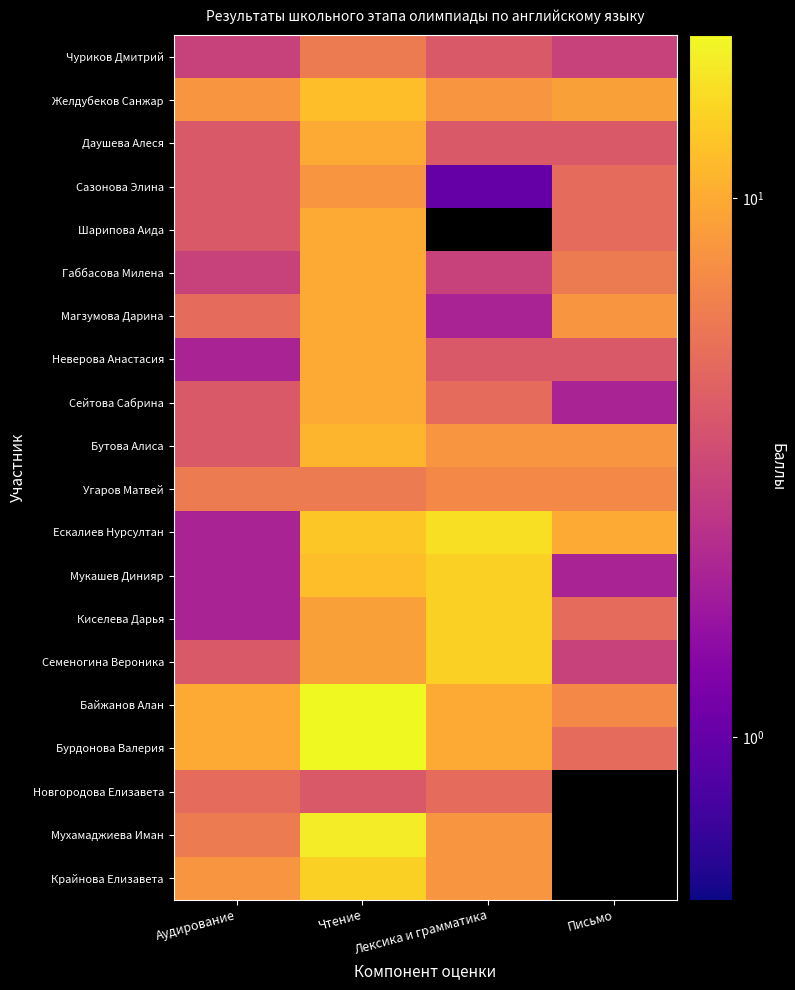

At how many categories does at least one series exceed 12?

2